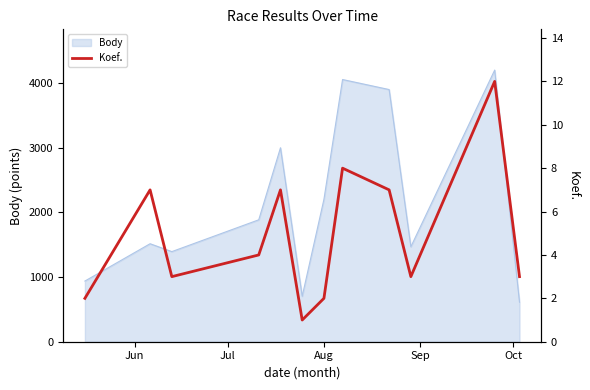

What is the maximum value for Body?

4200